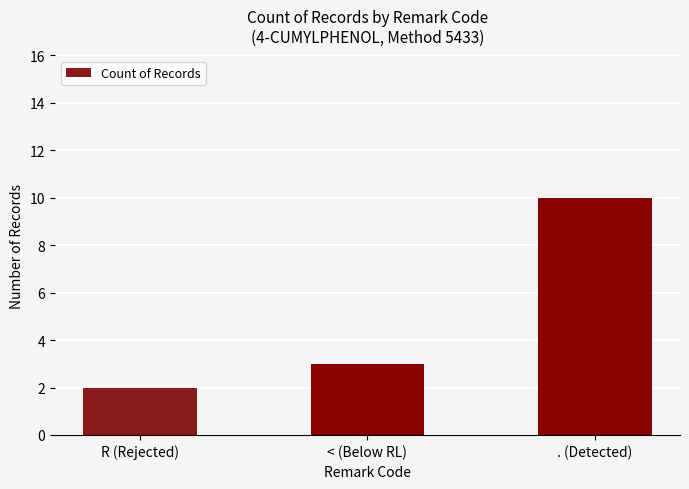

What is the label of the 1st bar from the right?

. (Detected)